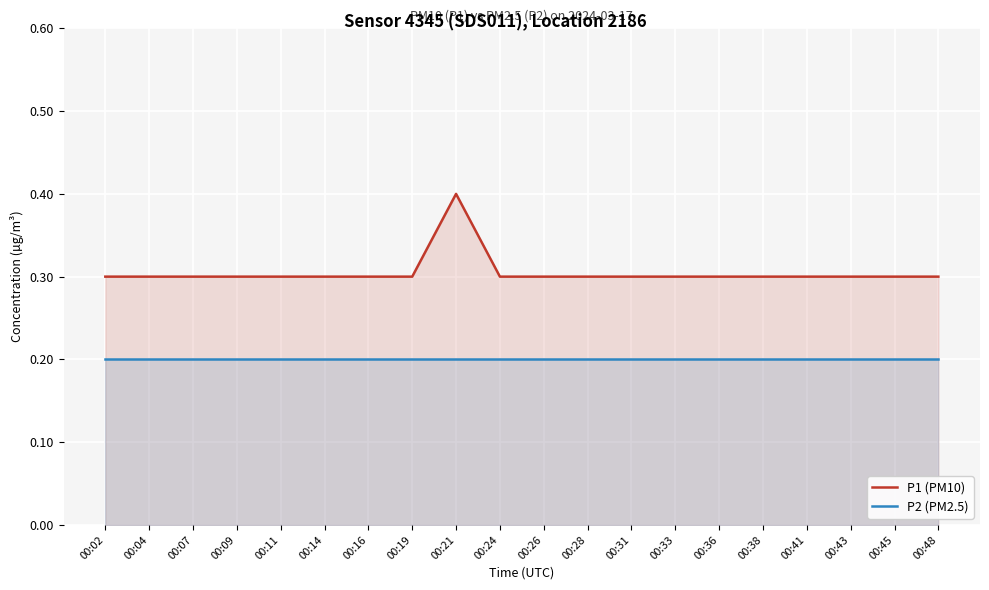

How many lines are shown in the chart?

2